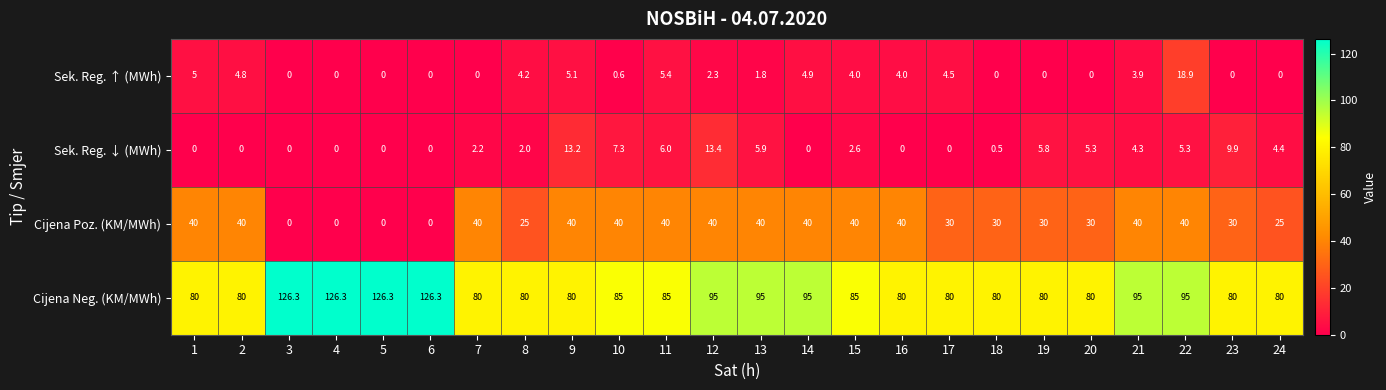

What is the total value across all series at 8?

111.2